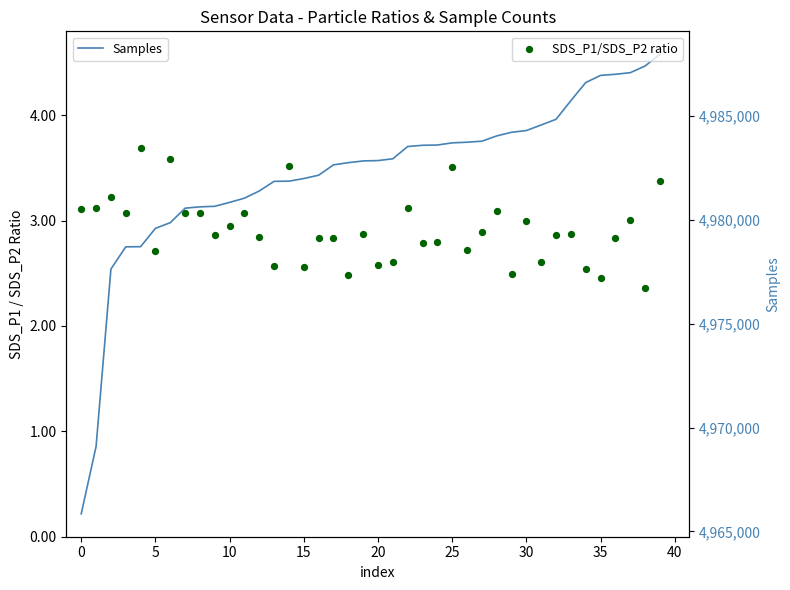

At how many categories does at least one series exceed 257998?

40